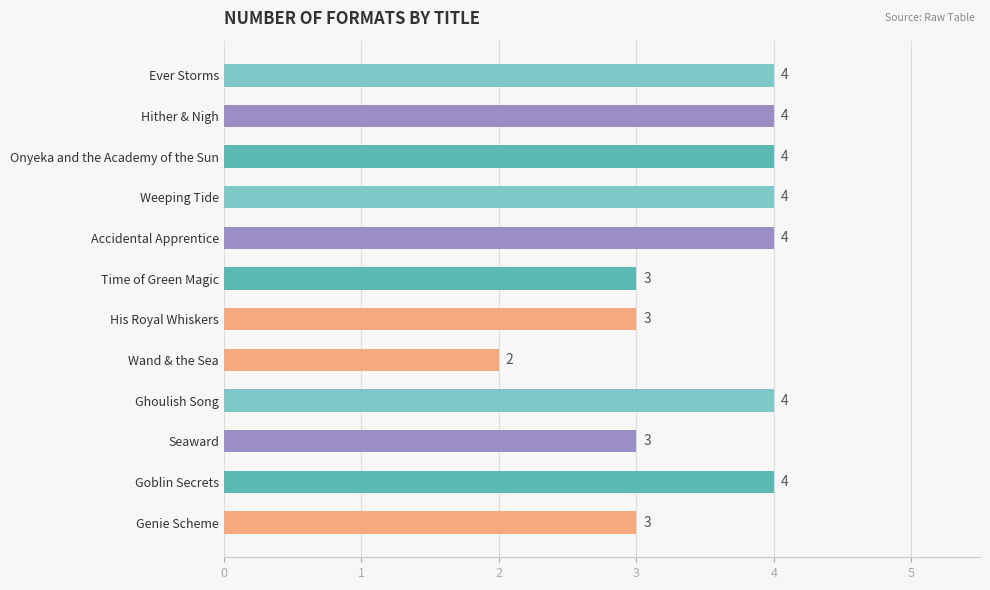

The value at Goblin Secrets is 7. True or false?

False